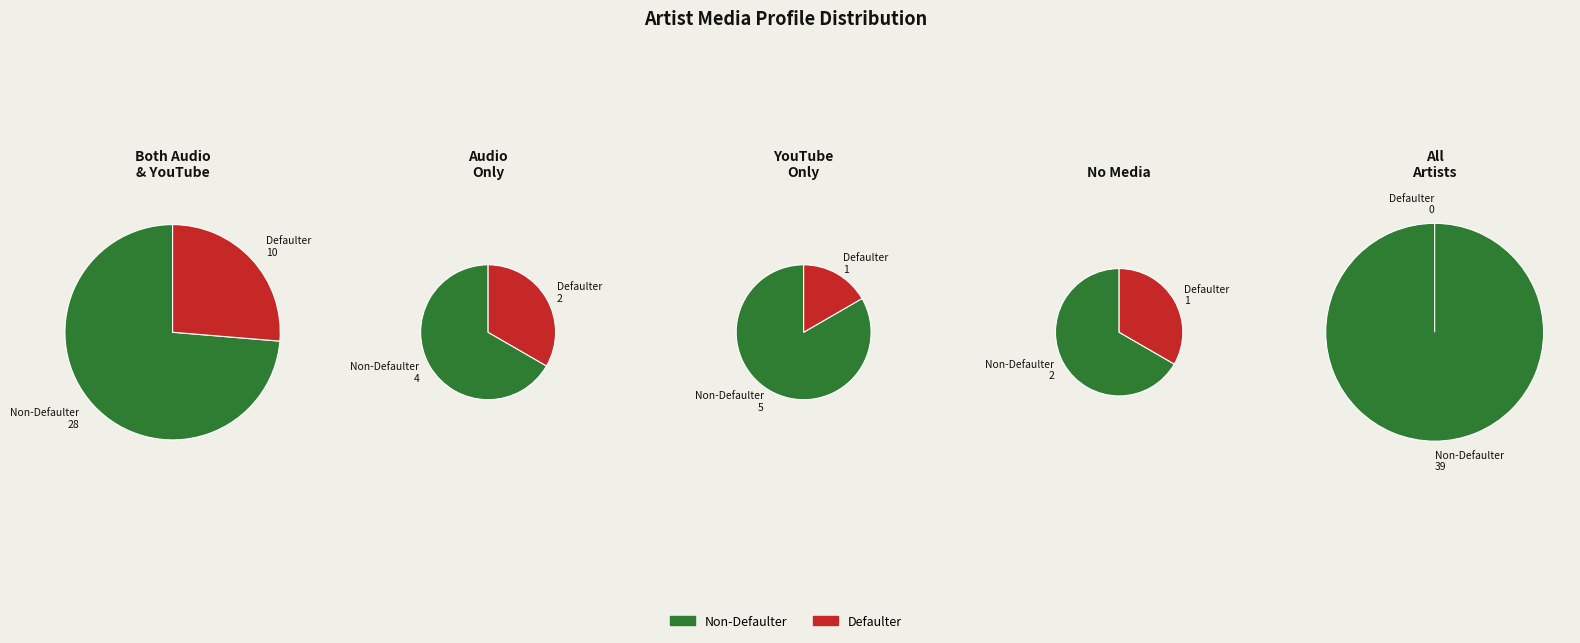

Is the sum of 0 and 3 greater than half?

Yes